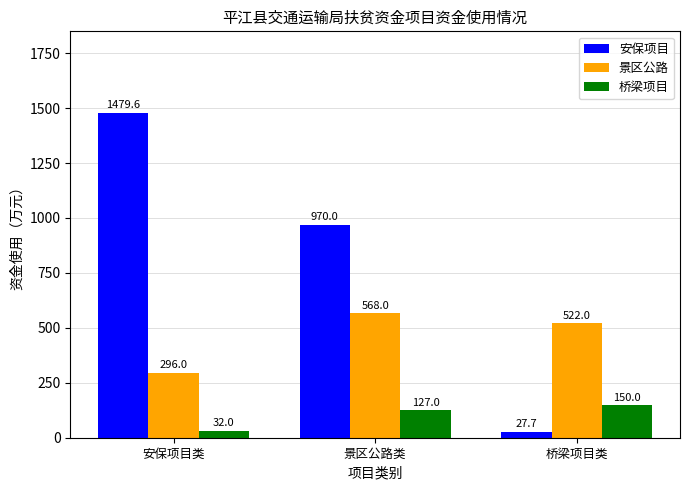

How many bars are there in each group?

3